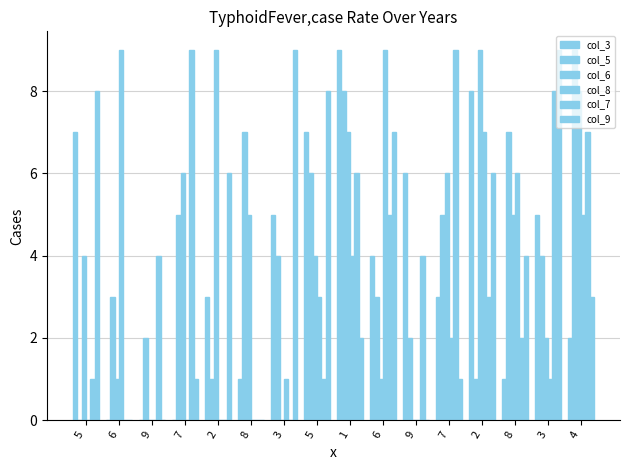

What is the label of the 9th bar from the left?

1